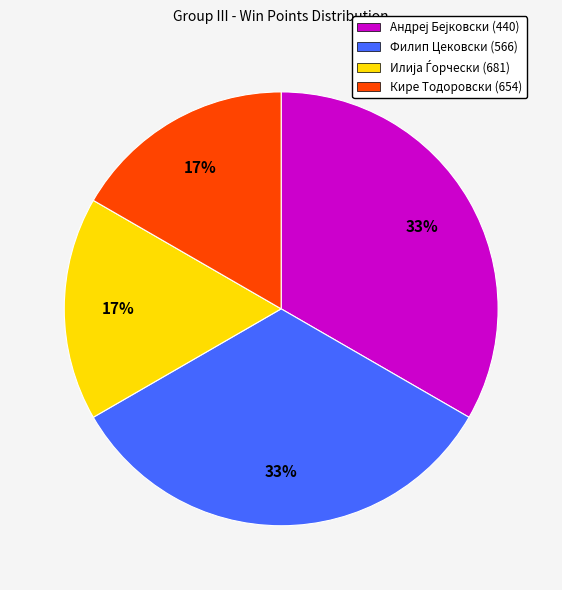

Approximately how many times larger is the value at Кире Тодоровски (654) compared to Филип Цековски (566)?

0.5